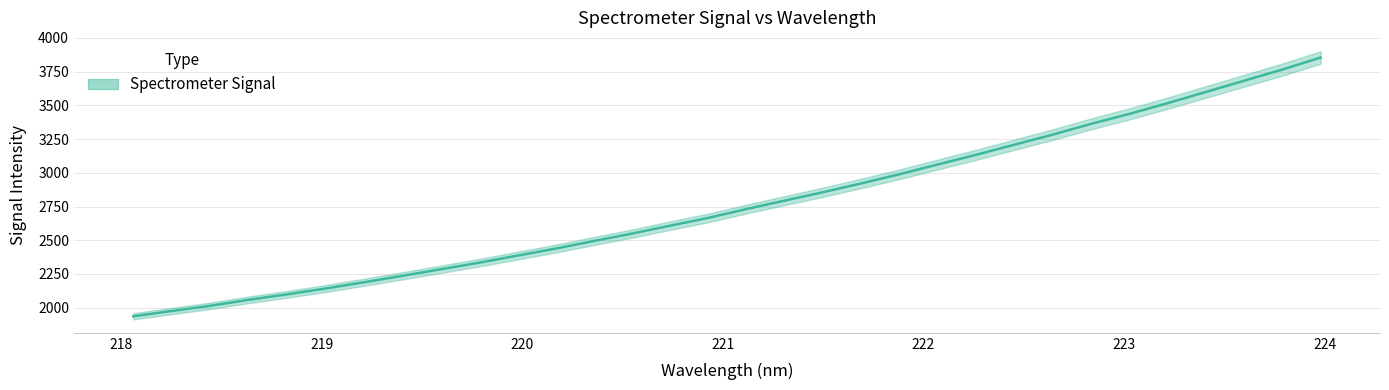

How many lines are shown in the chart?

1